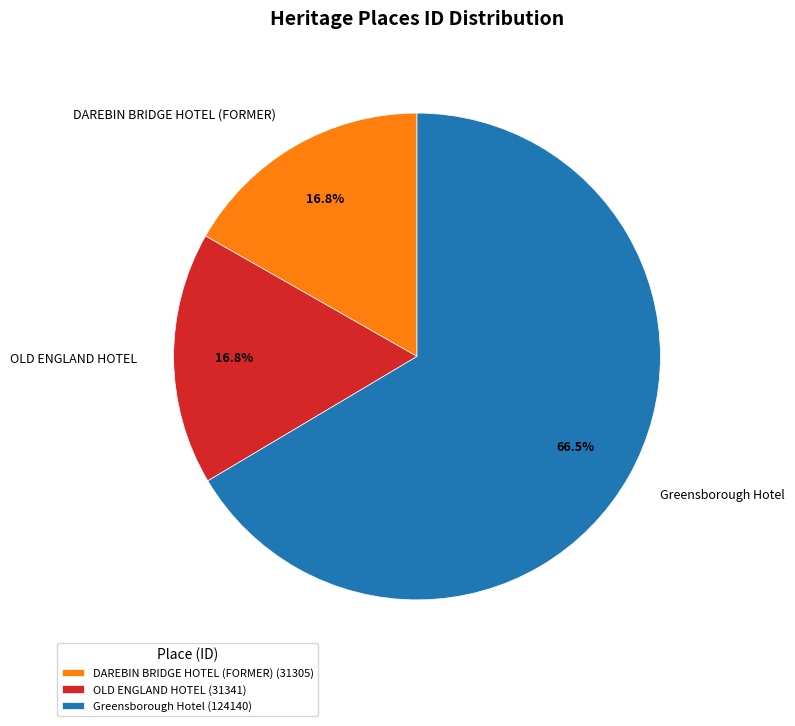

To the nearest percent, what is the average slice percentage?

33%